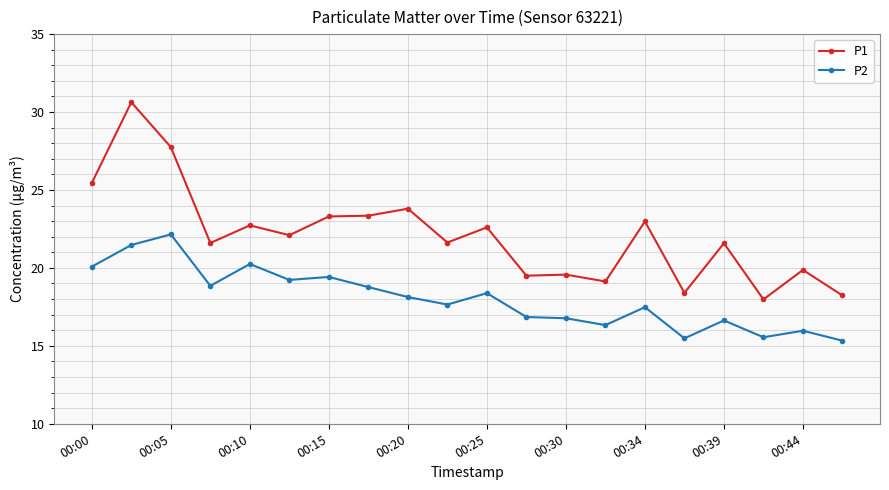

What is the value of the P2 point at the 6th from the left?

19.2